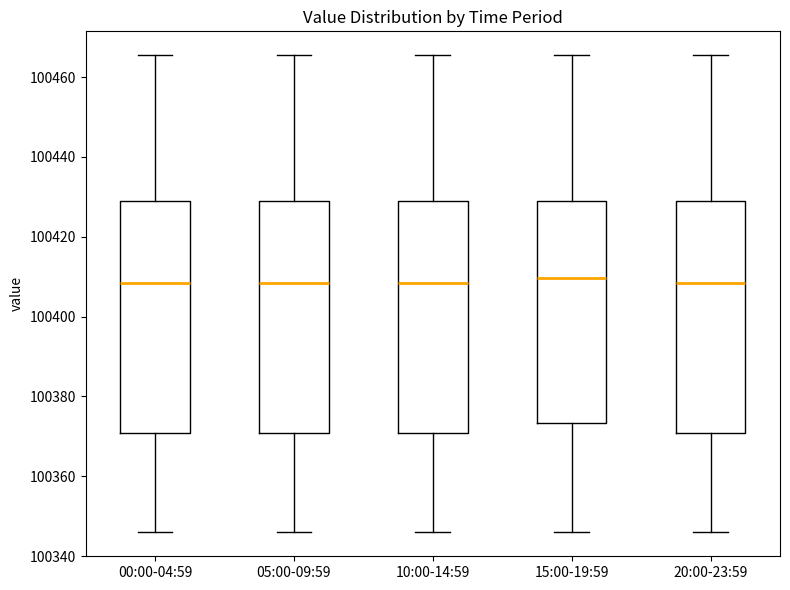

Where does the median line of the box for 10:00-14:59 sit on the y-axis? The values are not printed on the chart, so give them approximately, as read against the axis.

100408